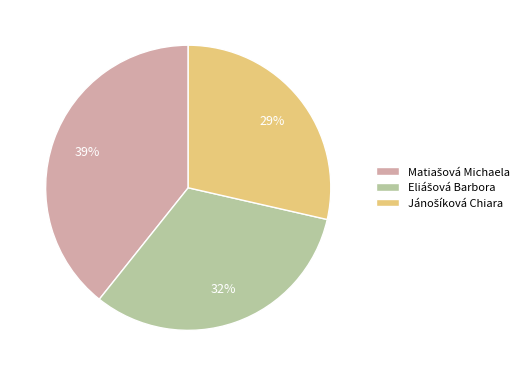

To the nearest percent, what is the average slice percentage?

33%